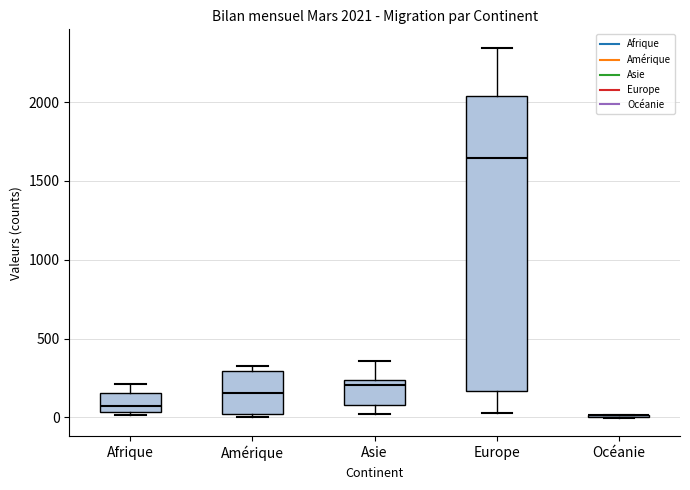

Comparing the boxes themselves (not the whiskers), which one is the tallest?

Europe